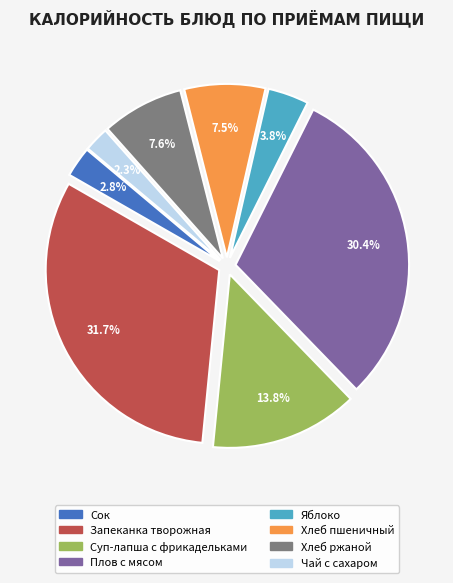

What percentage is the Запеканка творожная slice, to the nearest percent?

32%